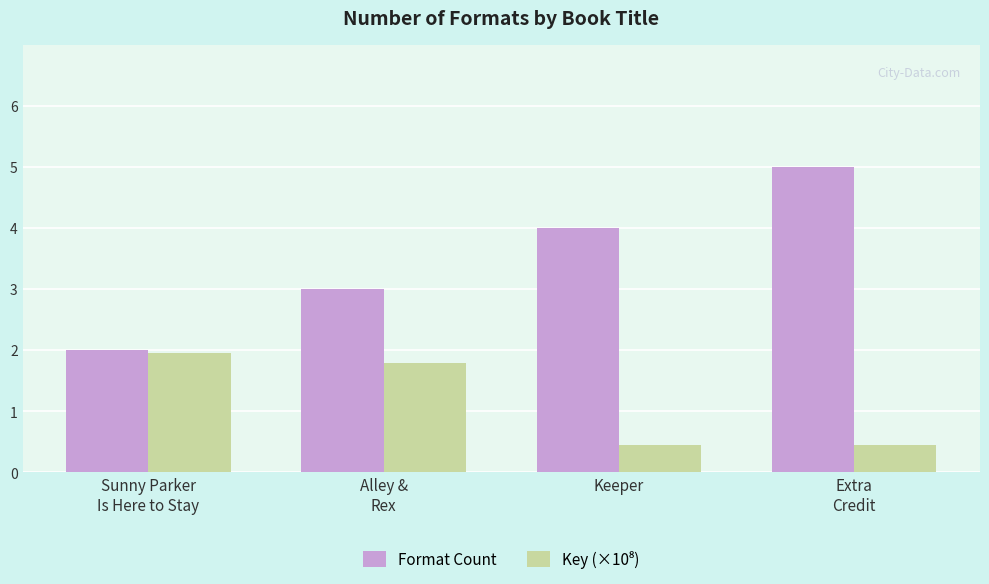

What is the label of the 3rd bar from the left?

Keeper